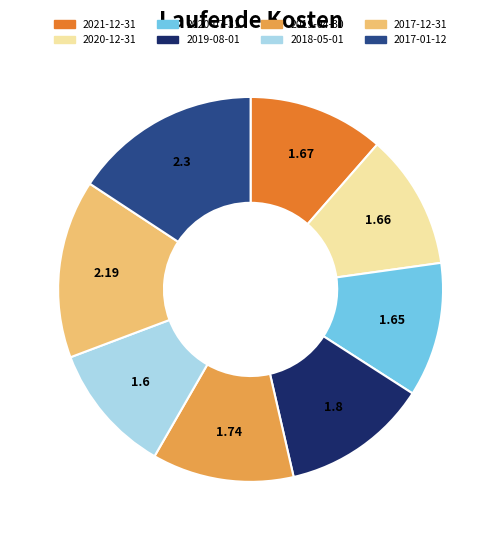

True or false: 2019-08-01 accounts for 12% of the total.

True